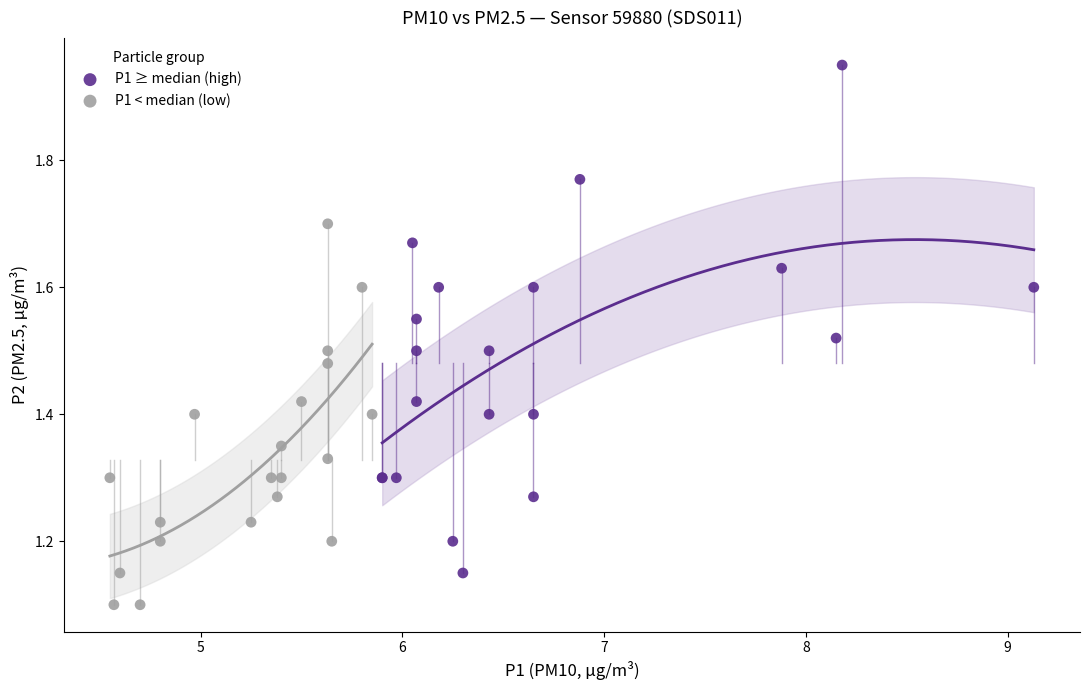

Which series has the widest spread of Y values?

P1 ≥ median (high)